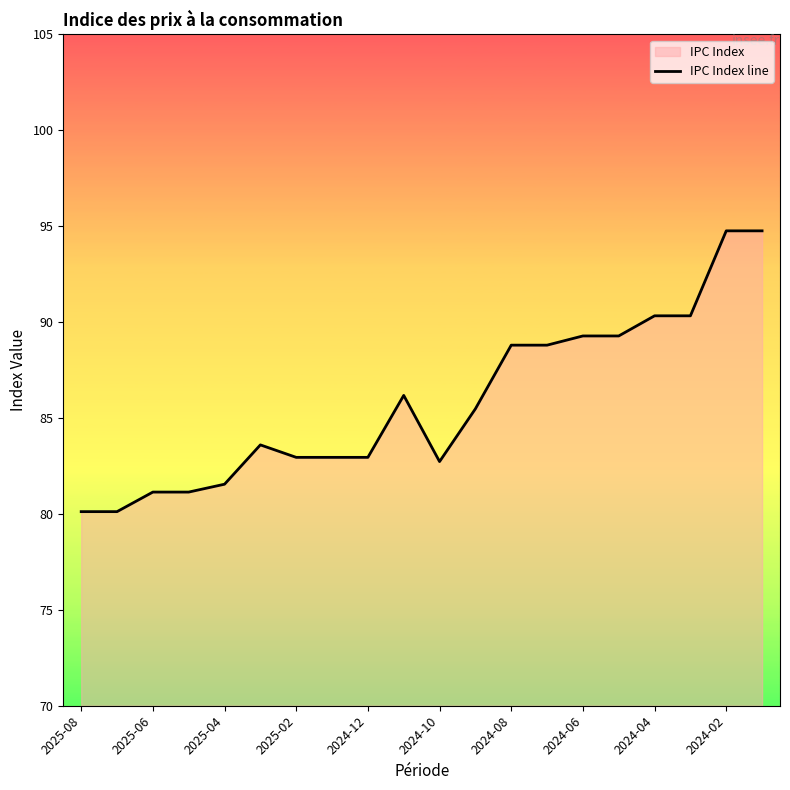

What is the smallest value displayed?

80.1